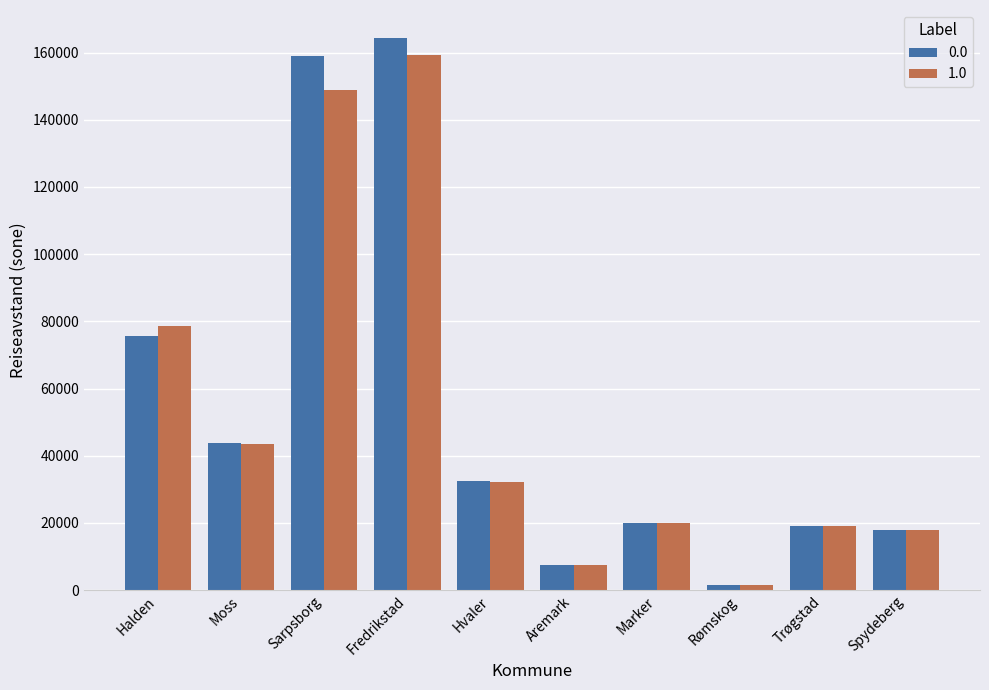

What are all the series names shown in the legend?

0.0, 1.0